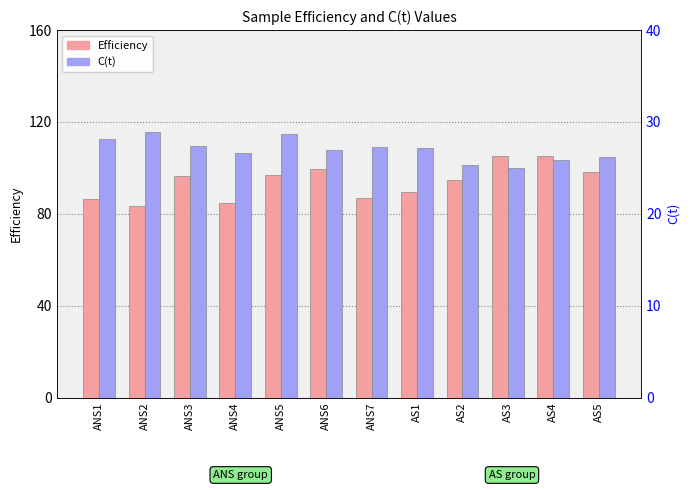

What is the sum of all C(t) values?

323.2